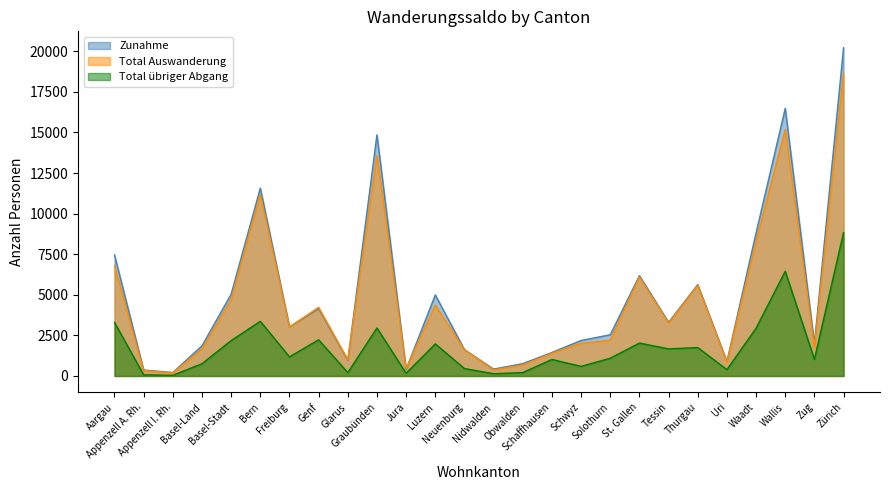

True or false: Total Auswanderung and Total übriger Abgang cross at least once.

False